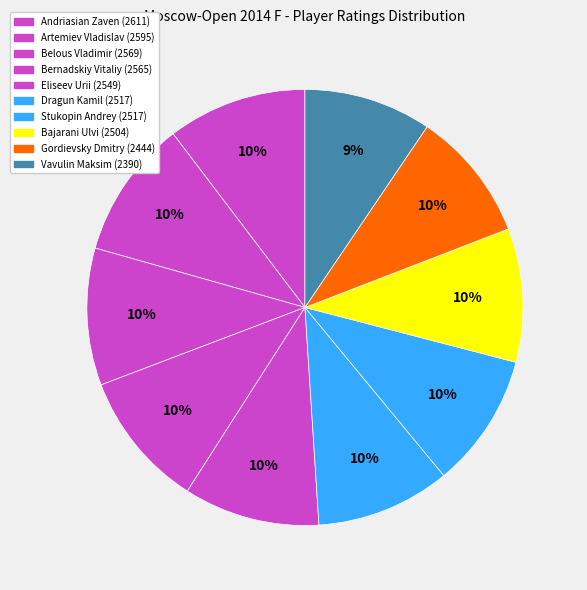

How many slices are in this pie chart?

10